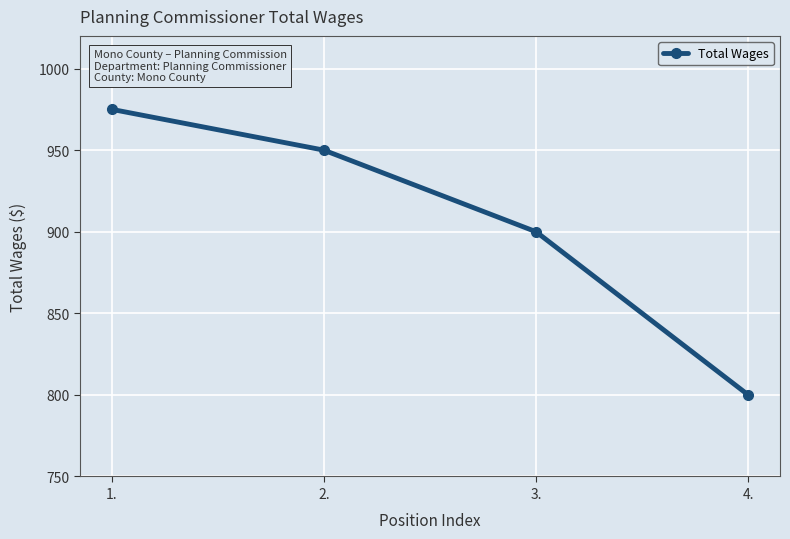

What value does the data have at 1., to the nearest 10?

980